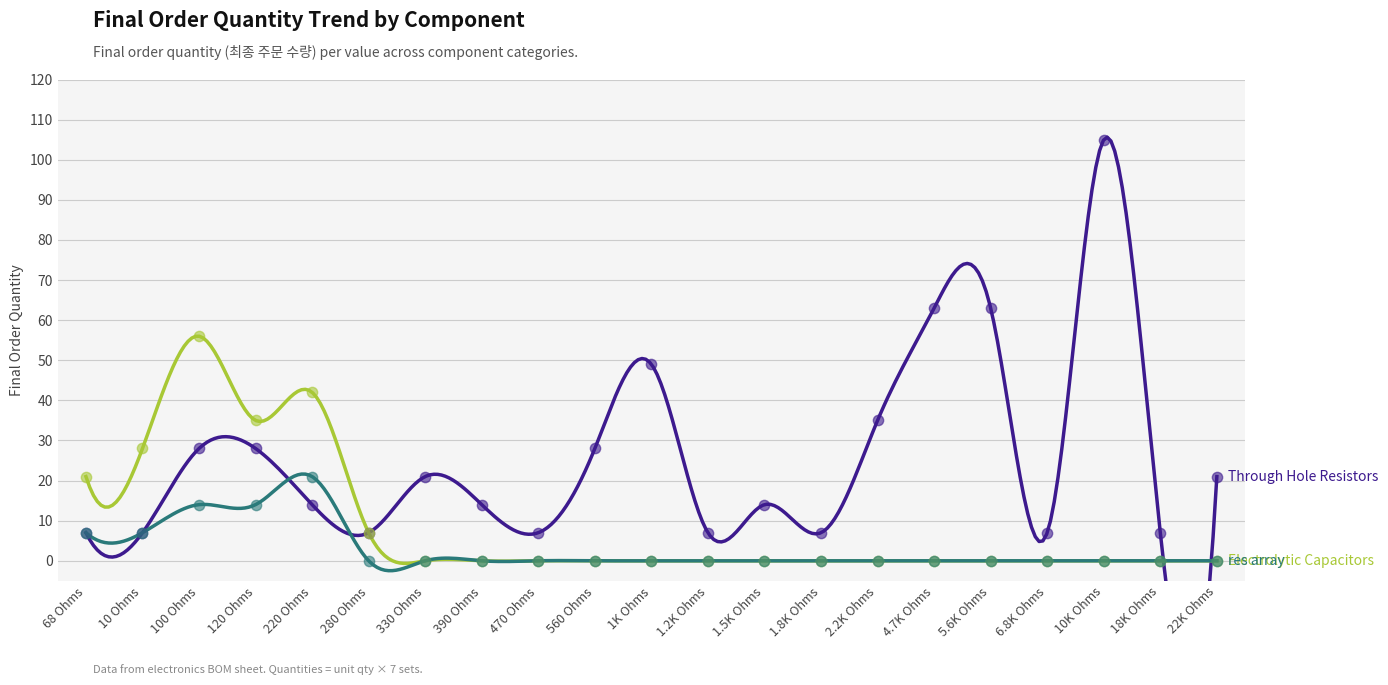

Which series contains the lowest Y value?

Electrolytic Capacitors